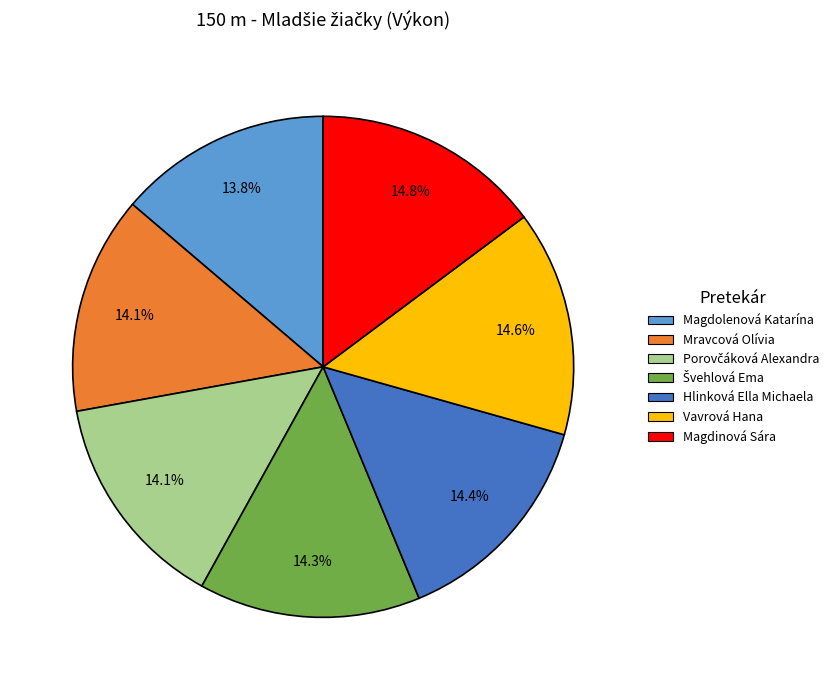

How many slices are in this pie chart?

7